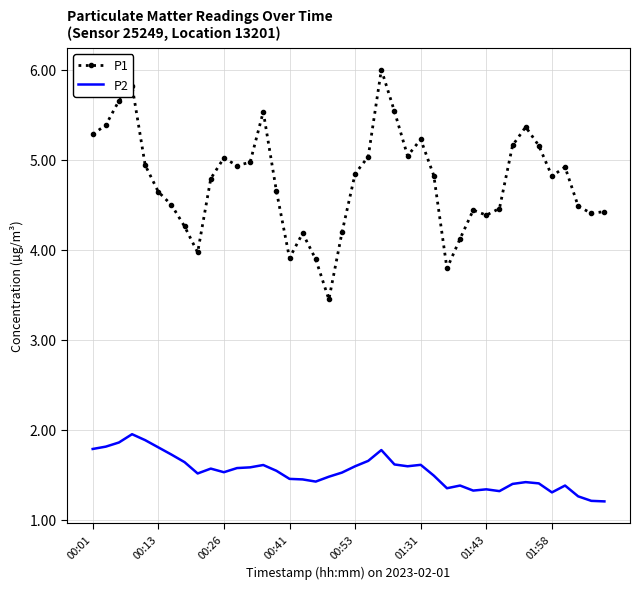

What is the smallest value displayed?

1.2